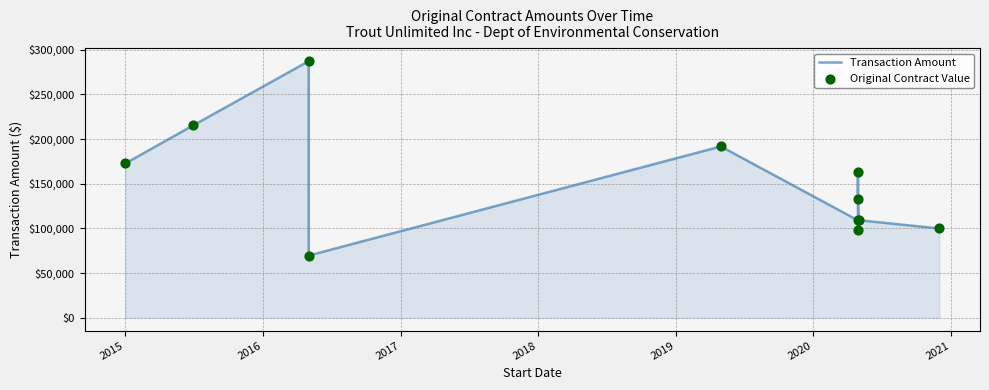

Which series has the largest total across all categories?

Transaction Amount